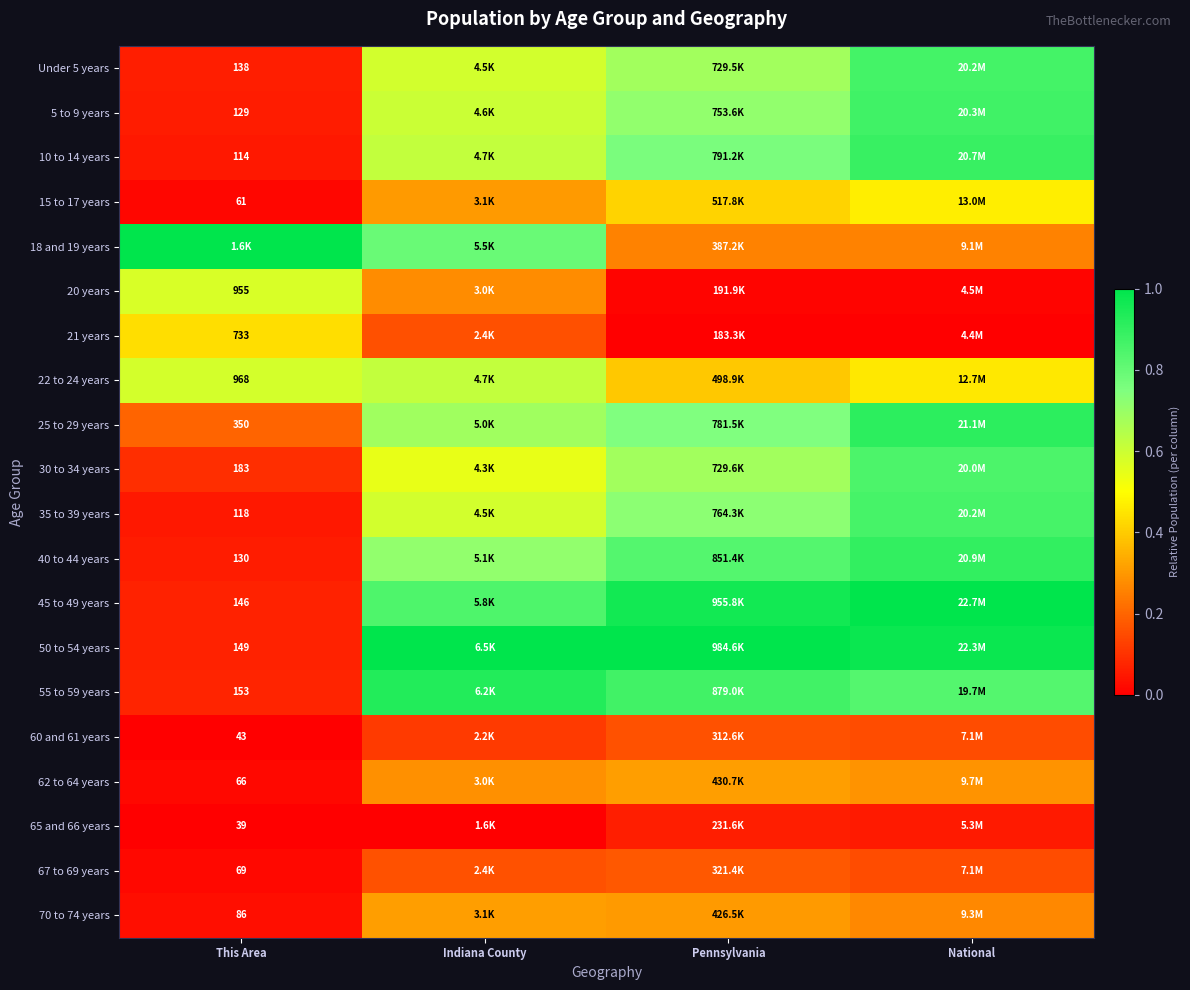

What is the difference between the maximum and minimum values in the 35 to 39 years series?

0.8